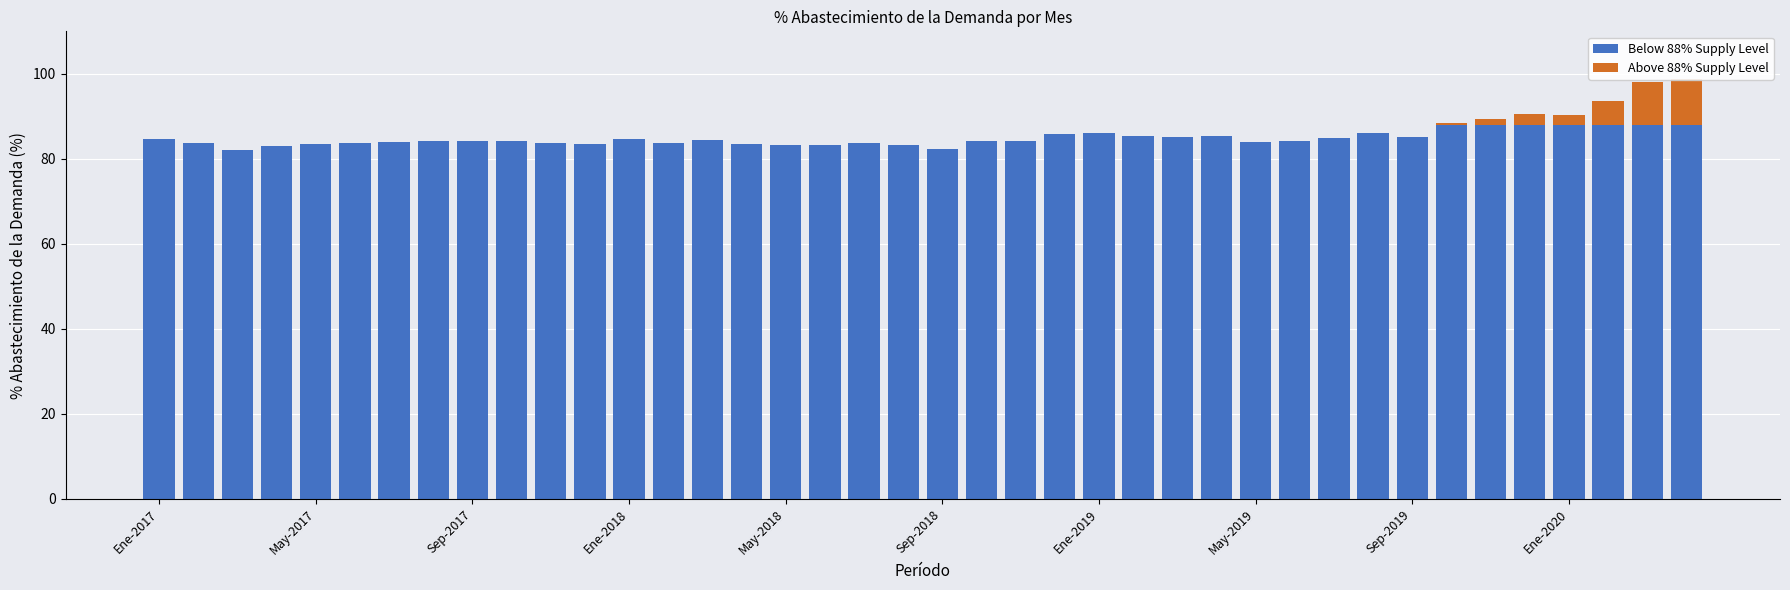

Count the number of categories in the chart.

40